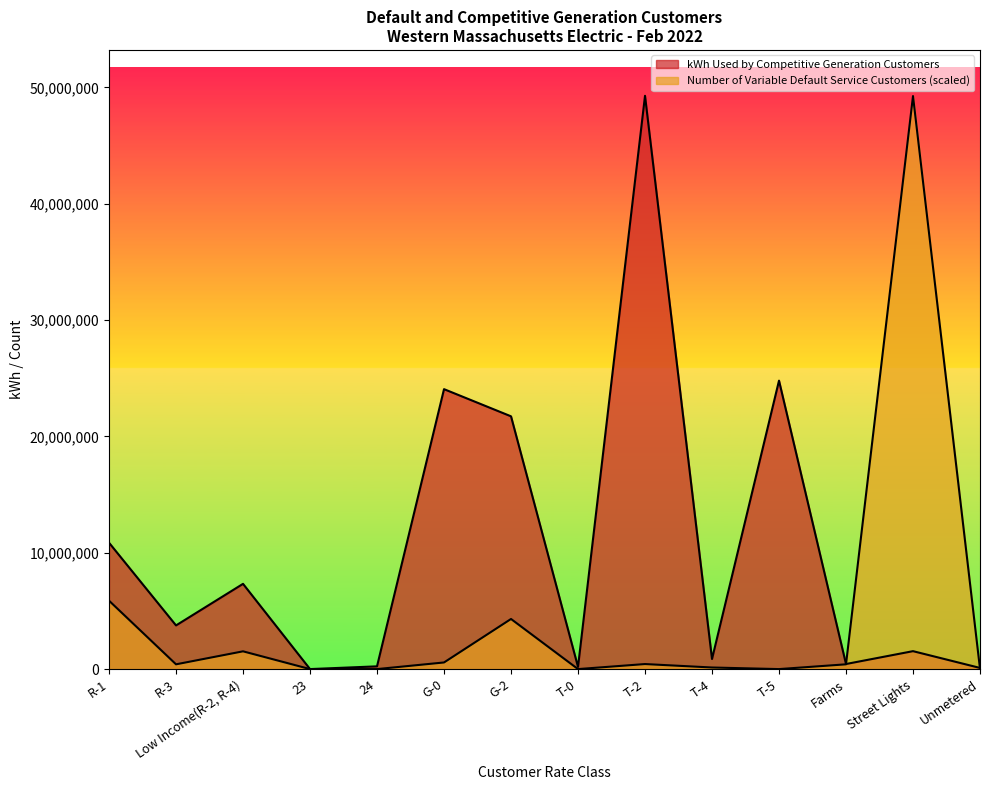

What is the sum of all Number of Variable Default Service Customers values?

62962148.3